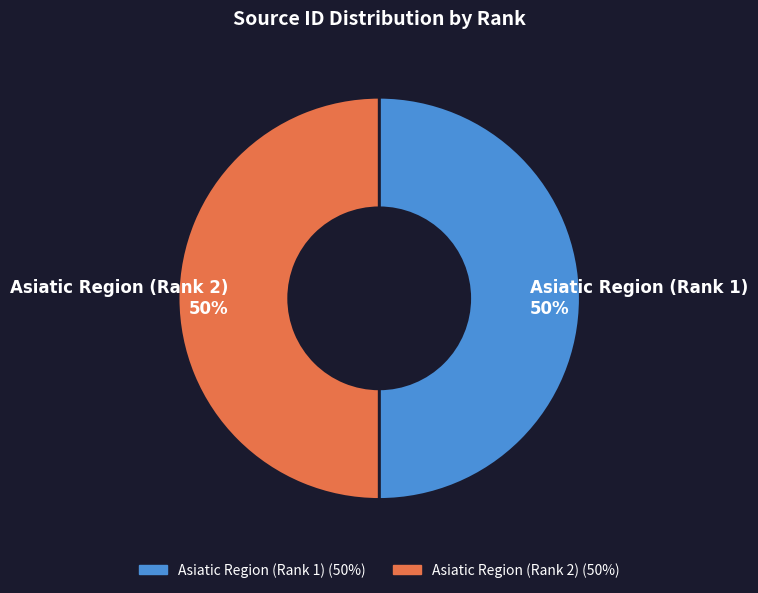

True or false: Asiatic Region (Rank 2) accounts for 50% of the total.

True